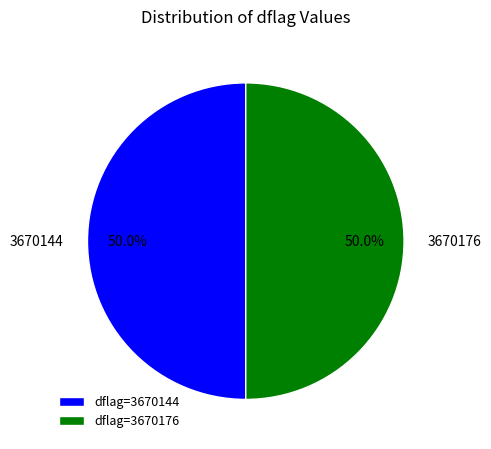

Is the sum of 3670176 and 3670144 greater than half?

Yes